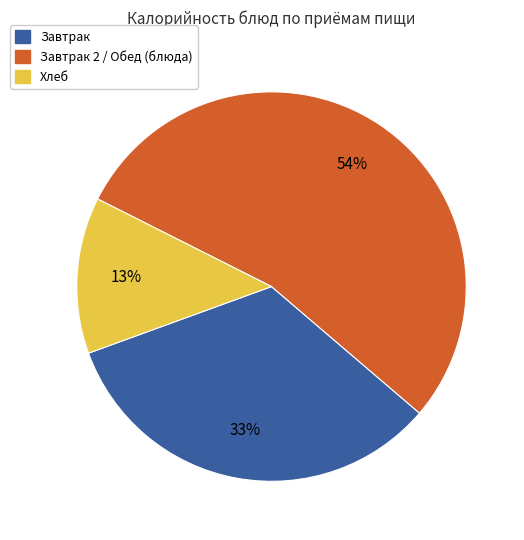

True or false: Завтрак 2 / Обед (блюда) accounts for 54% of the total.

True